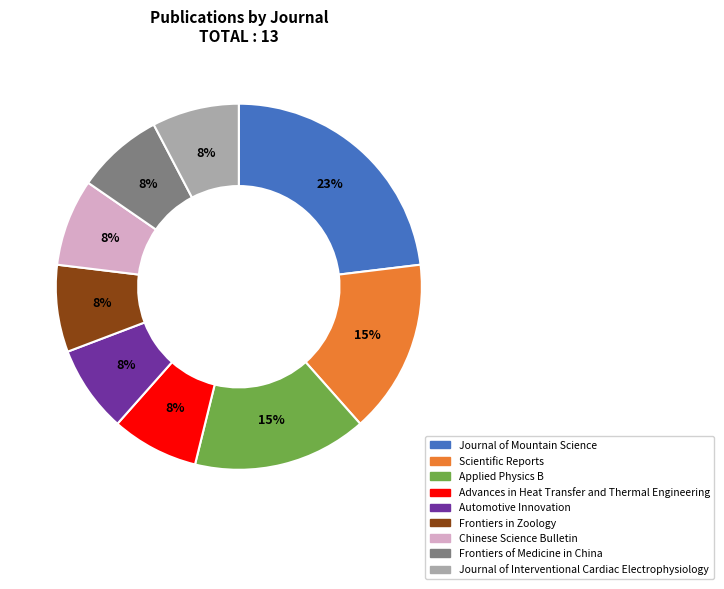

To the nearest percent, what percentage of the pie is Scientific Reports?

15%